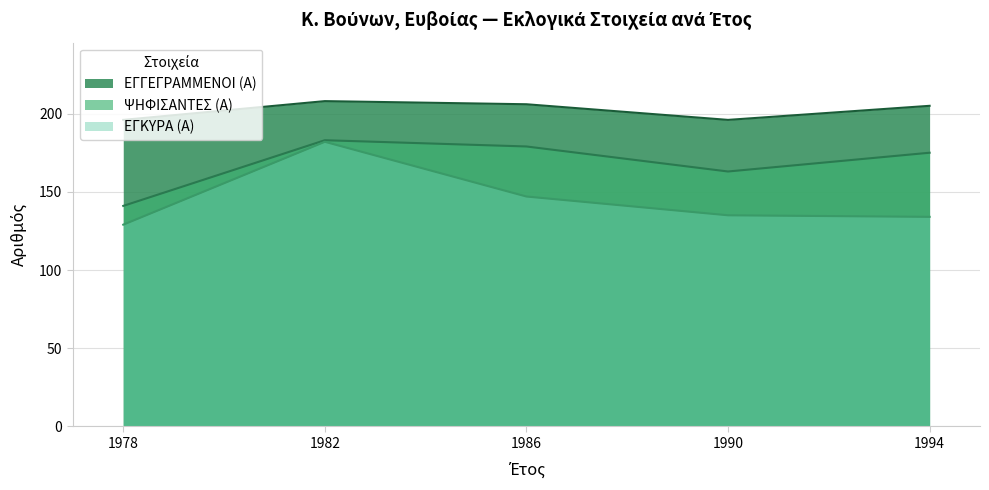

The value of ΕΓΓΕΓΡΑΜΜΕΝΟΙ (Α) at 1986 is 275. True or false?

False